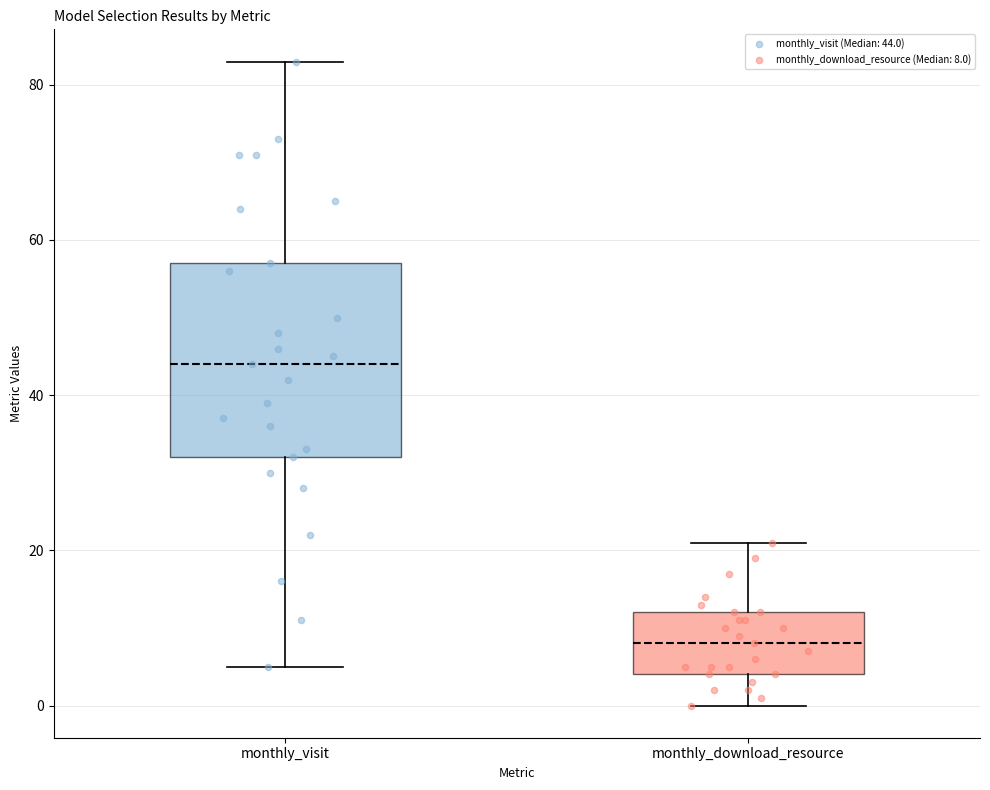

Where does the upper whisker of the box for monthly_visit end on the y-axis? The values are not printed on the chart, so give them approximately, as read against the axis.

84